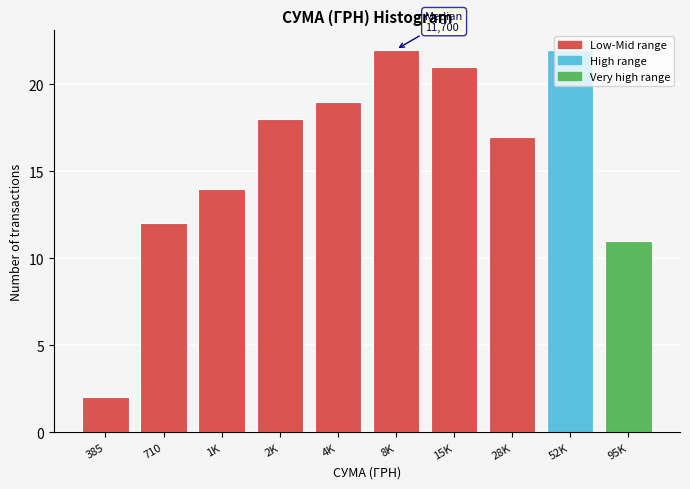

What is the difference between the maximum and minimum values?

20